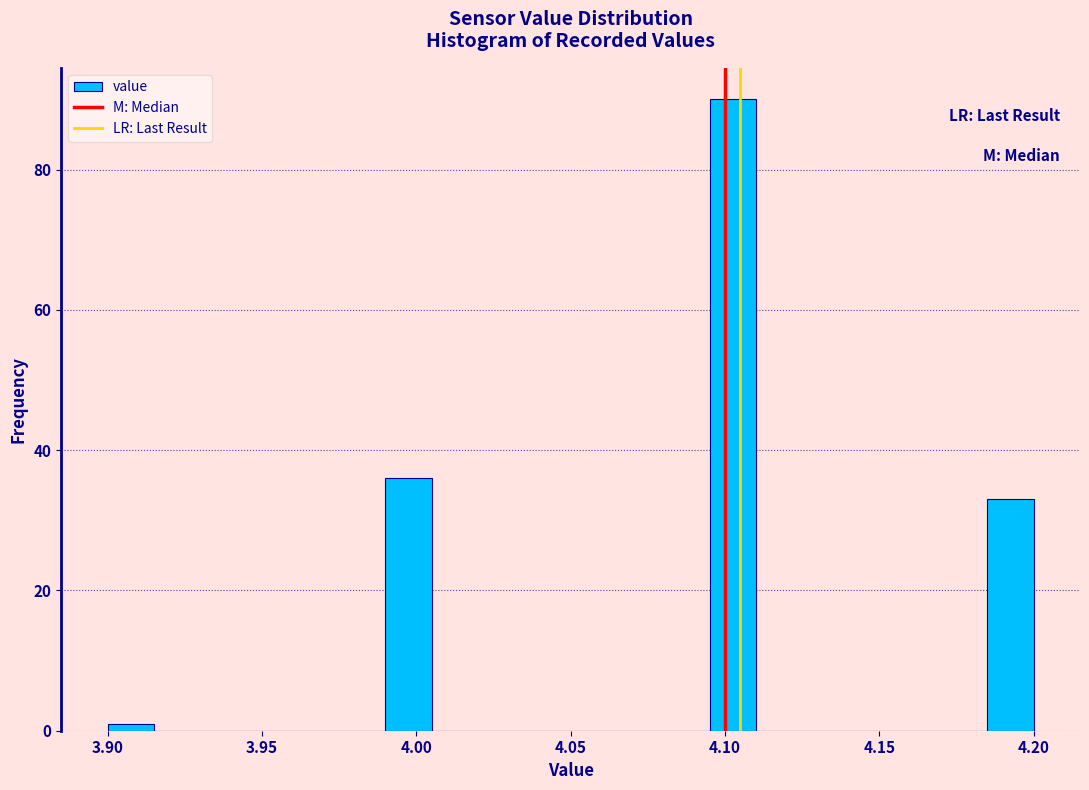

Around what value on the x-axis is the tallest bar? Give the approximate position of its centre, as read against the axis.

4.105